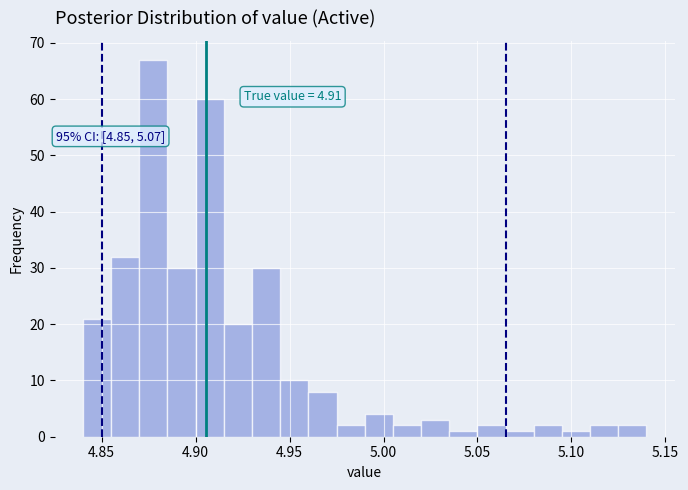

Read against the x-axis, roughly where is the centre of the tallest bar?

4.880